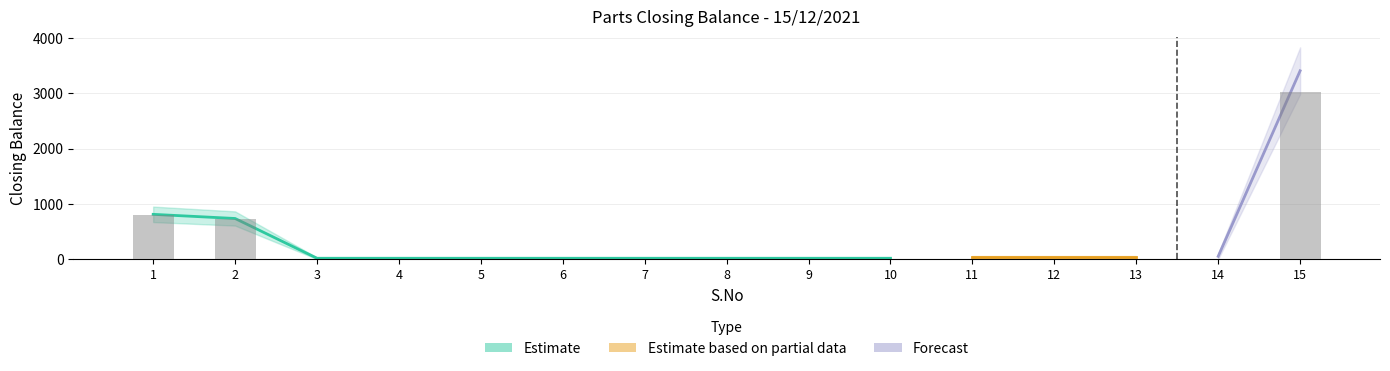

How many values are above zero?

3